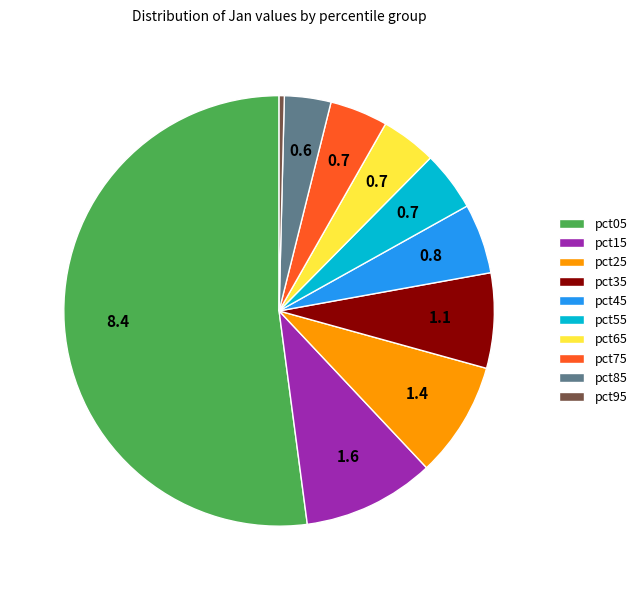

Is pct05 the majority of the pie?

Yes